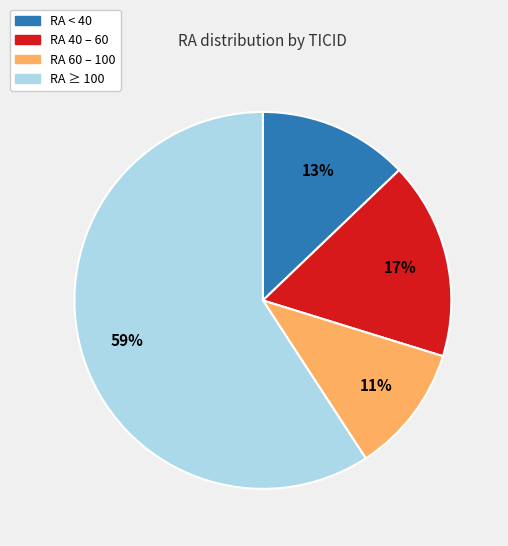

Is there a majority slice in this chart?

Yes